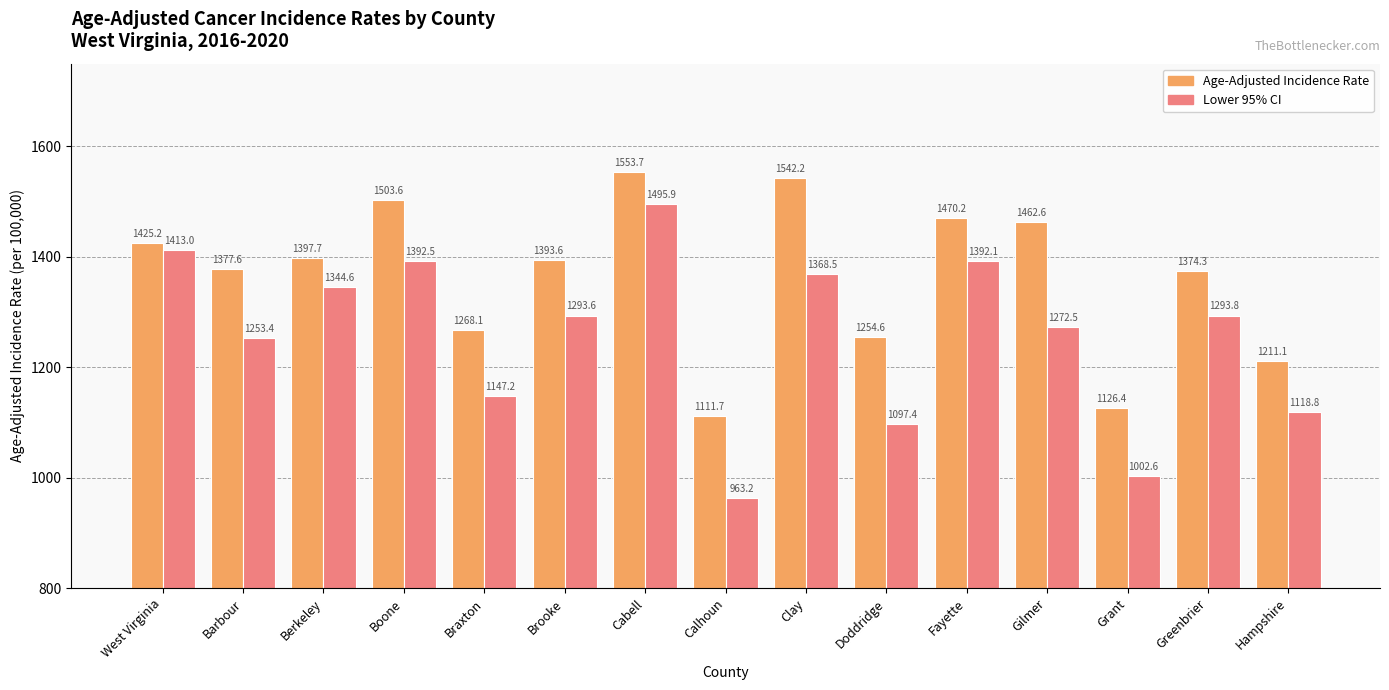

True or false: Age-Adjusted Incidence Rate has a value of 799.1 at Barbour.

False